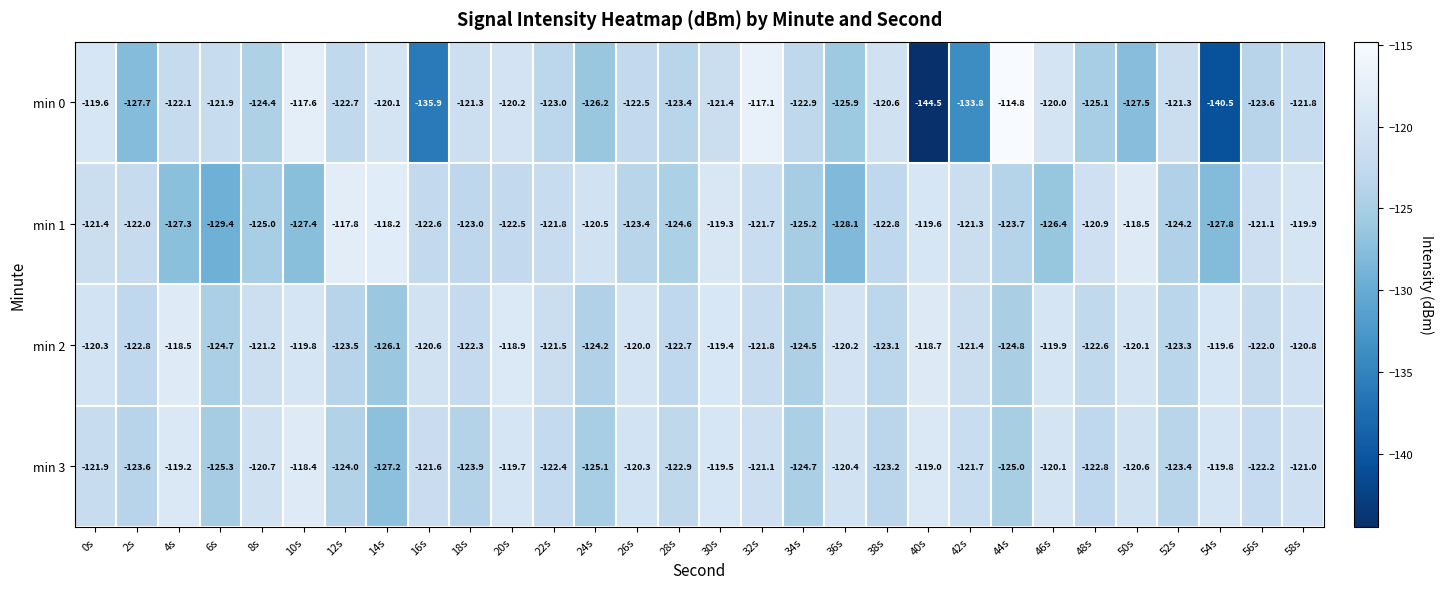

How many data points does each series have?

30